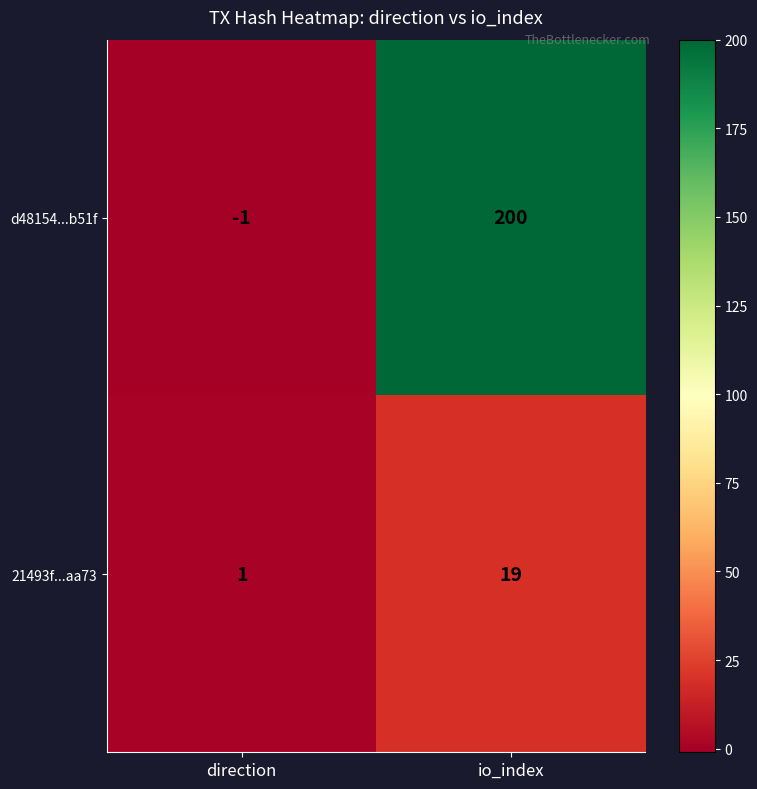

What is the difference between the d48154...b51f values at direction and io_index?

201